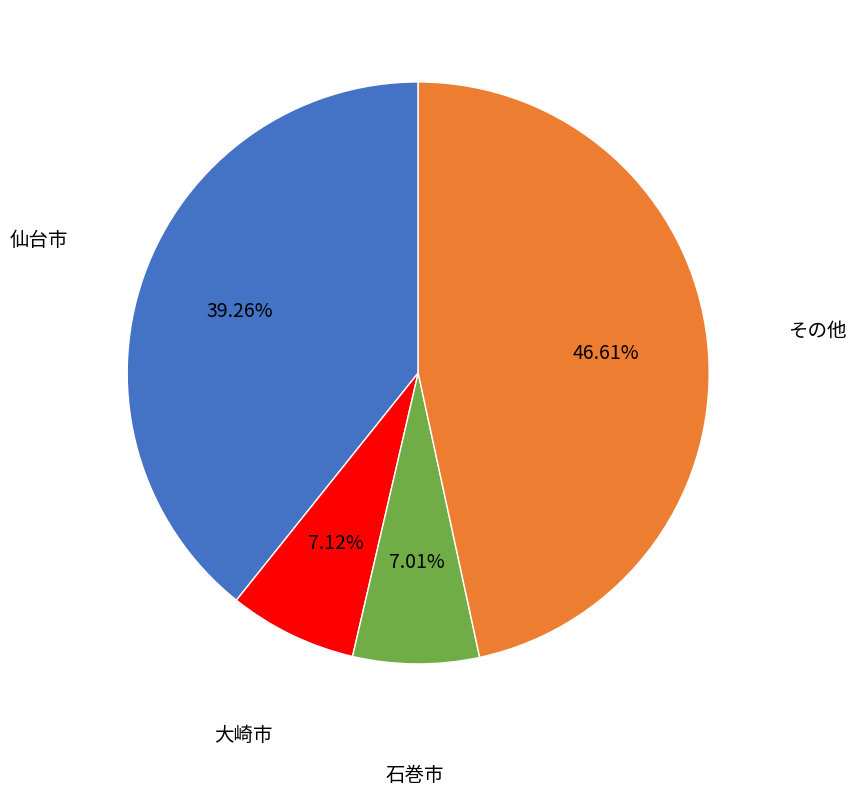

What is the largest slice in the pie chart?

その他